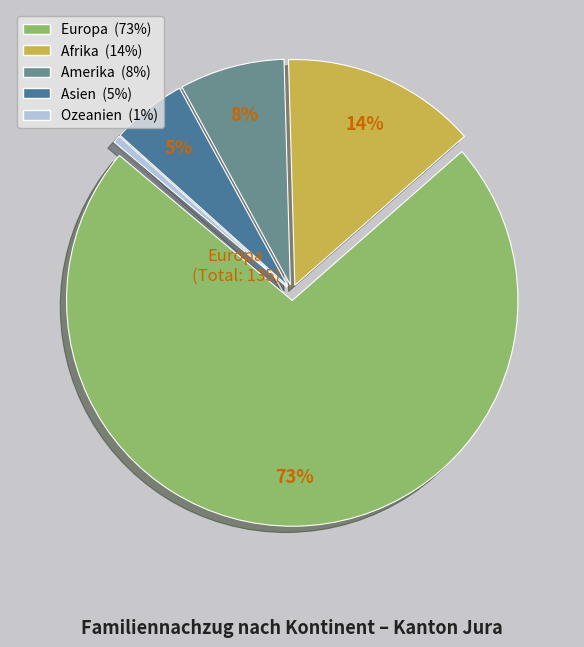

Which category has the biggest portion of the pie?

Europa